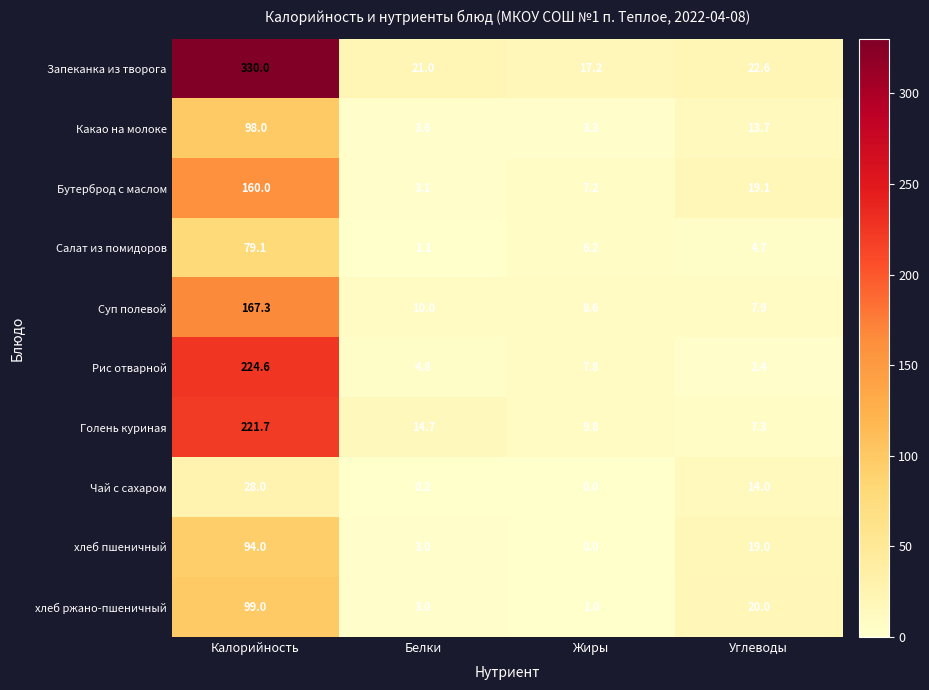

List the labels in order of Голень куриная value, largest first.

Калорийность, Белки, Жиры, Углеводы